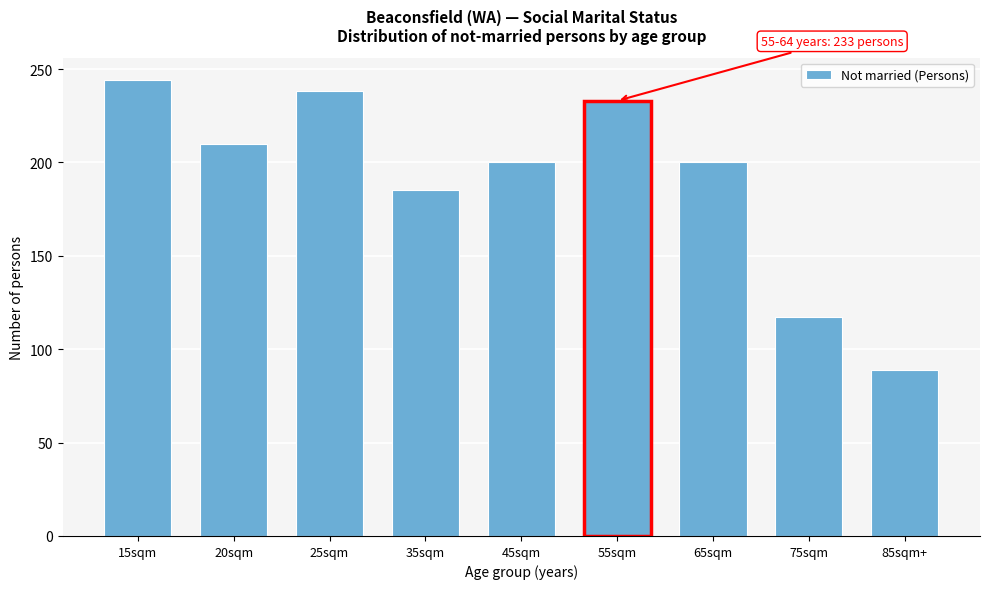

Reading left to right, extract all data points from this chart.

15sqm=244	20sqm=210	25sqm=238	35sqm=185	45sqm=200	55sqm=233	65sqm=200	75sqm=117	85sqm+=89